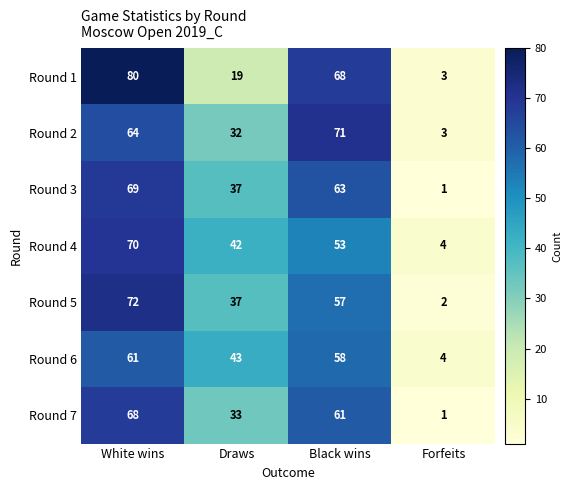

What is the approximate value of Round 5 at Draws?

37